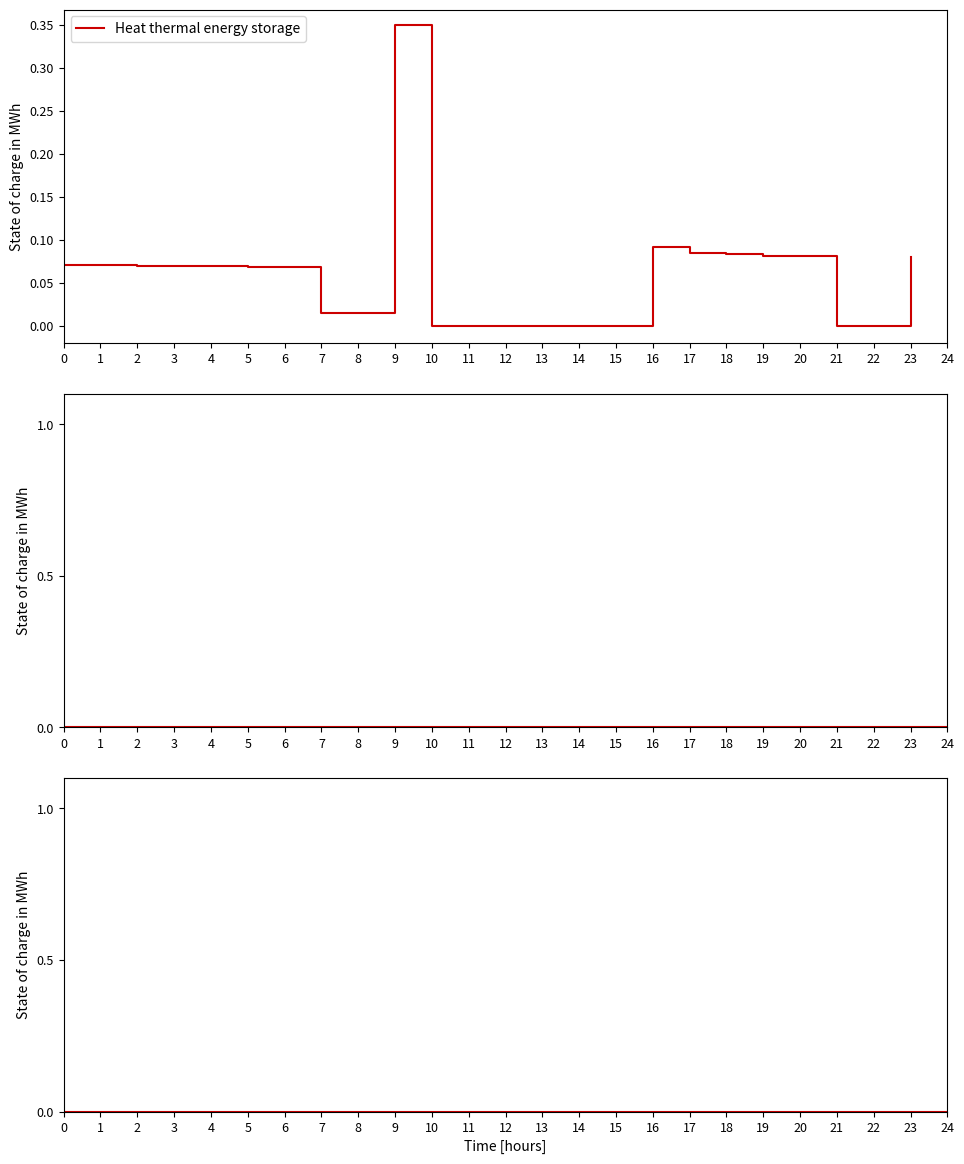

What is the difference between the maximum and minimum values?

0.3